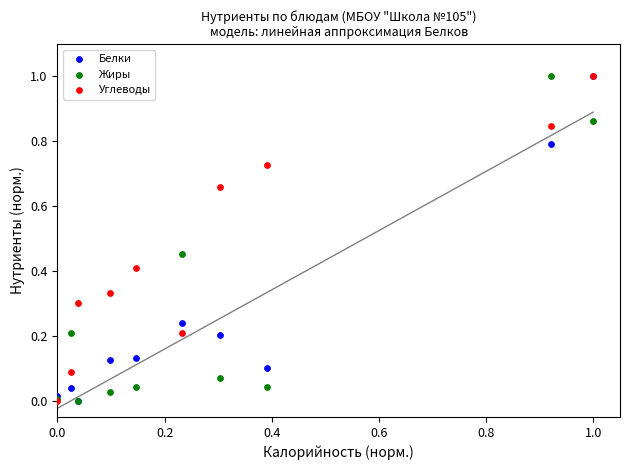

What are all the series names shown in the legend?

Белки, Жиры, Углеводы